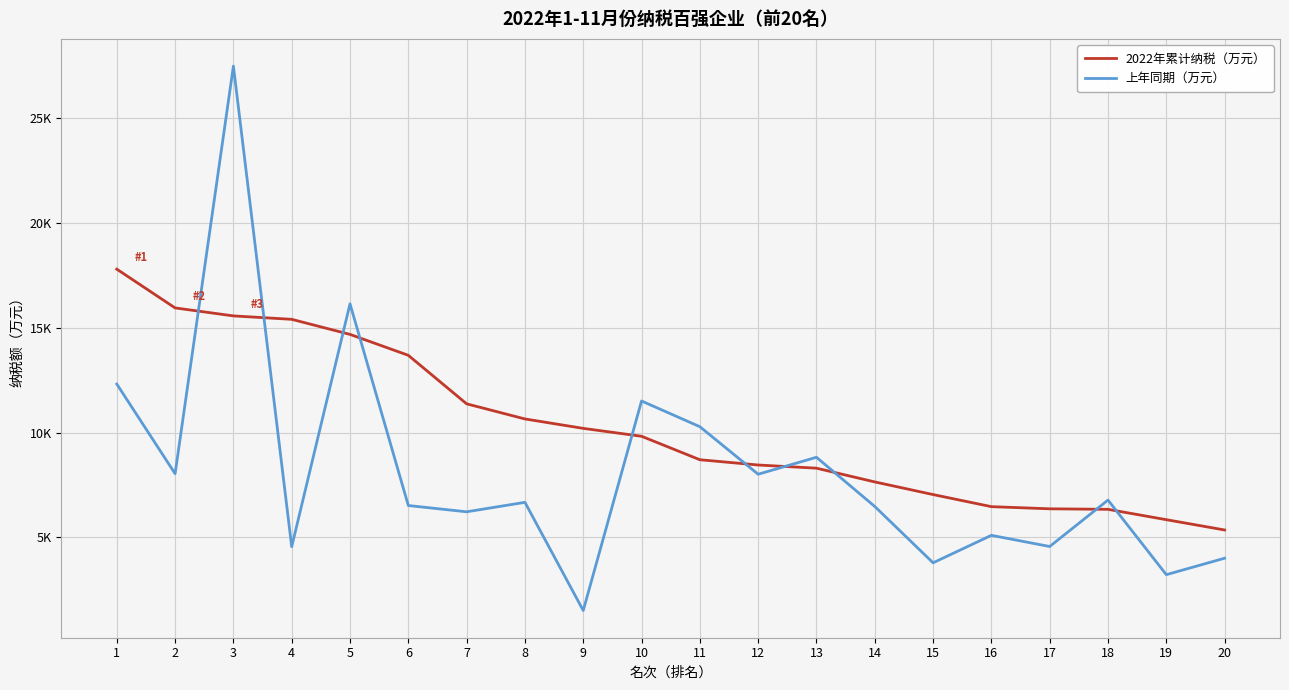

What is the difference between the 2022年累计纳税（万元） values at 13 and 20?

2948.7